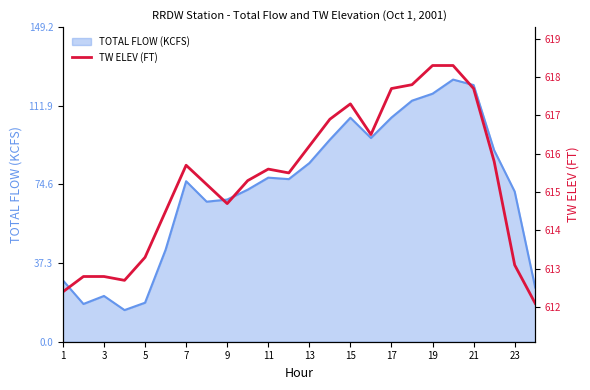

The TOTAL FLOW (KCFS) series shows 71.2 at 23. True or false?

True